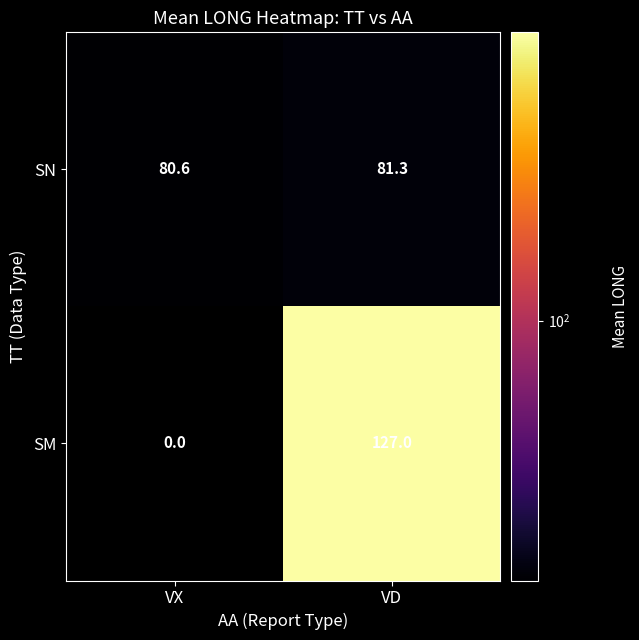

What is the total value across all series at VD?

208.3